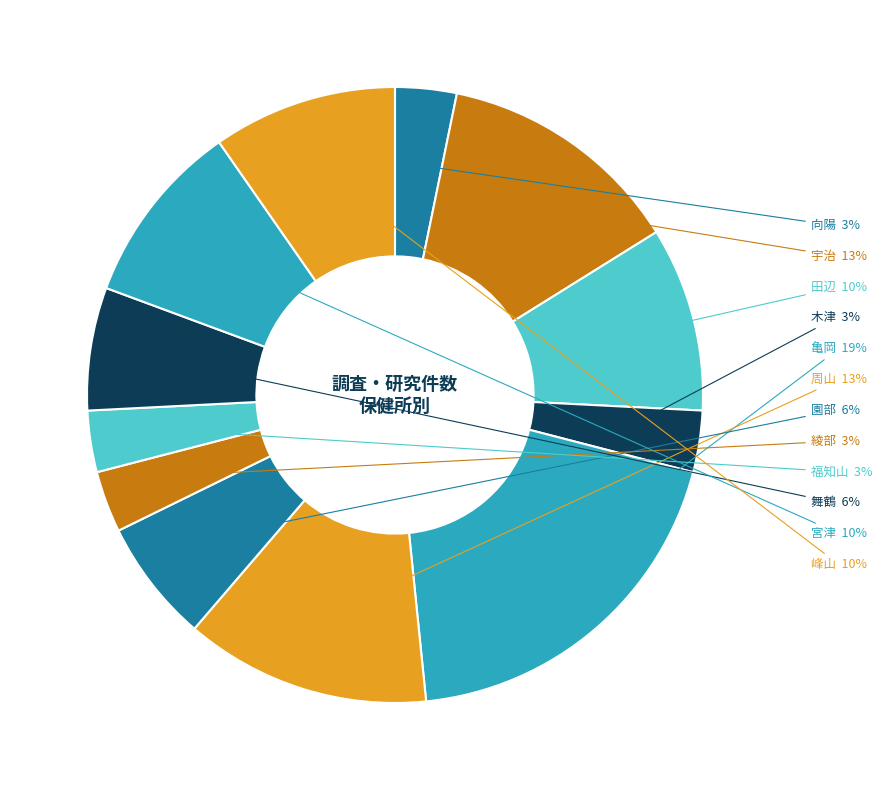

Do 宮津 and 綾部 together represent more than half of the pie?

No